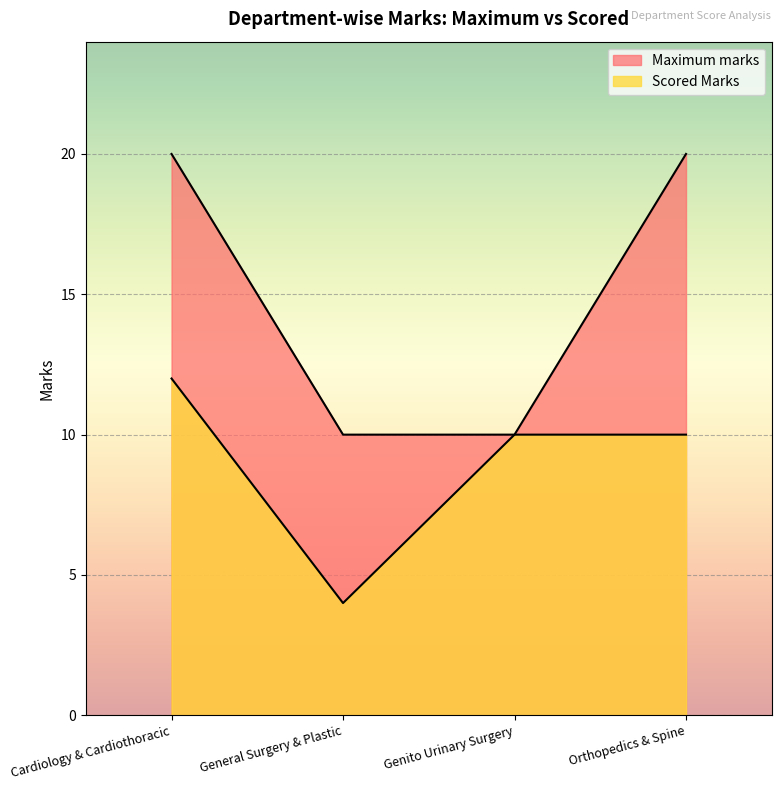

What is the lowest value of the Maximum marks series?

10